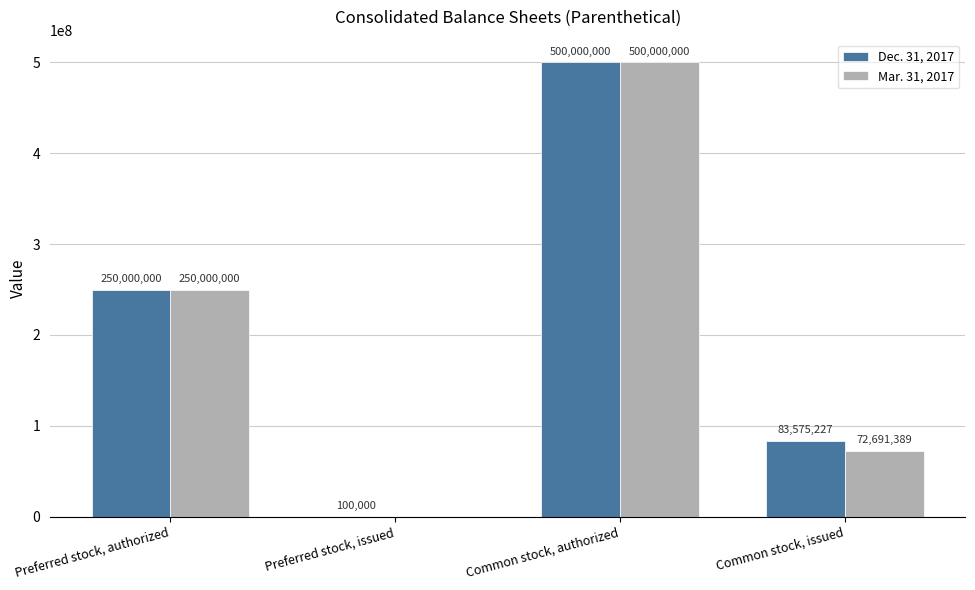

Are the bars grouped side by side (vs. stacked)?

Yes